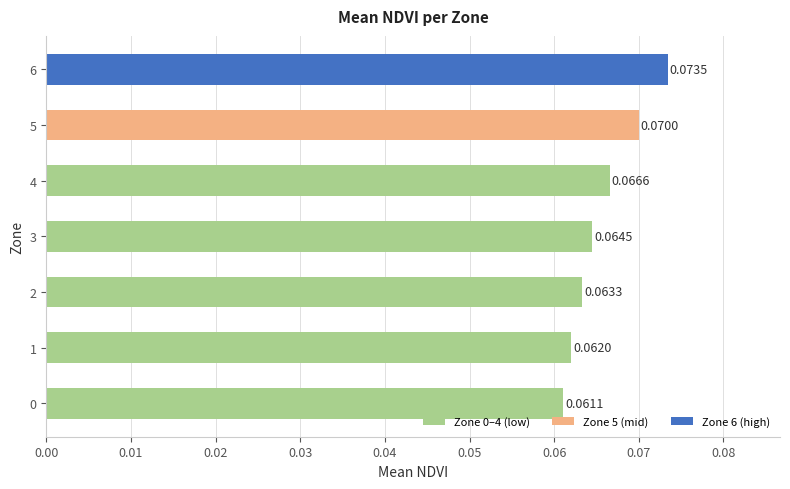

Are the bars grouped side by side (vs. stacked)?

No